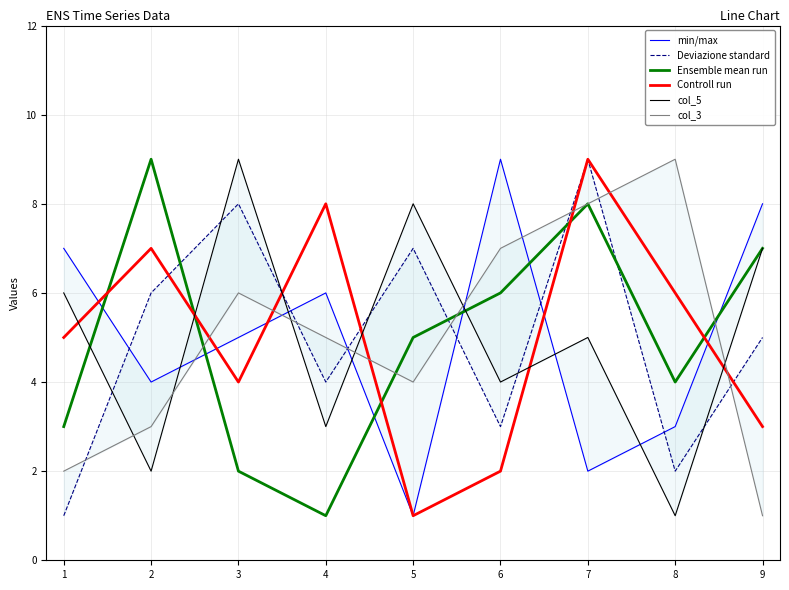

True or false: Controll run and Ensemble mean run intersect in this chart.

True